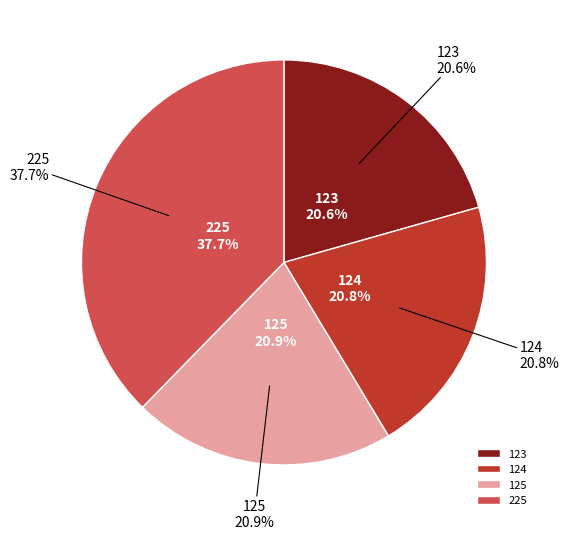

To the nearest percent, what is the difference between the largest and smallest slice percentages?

17%